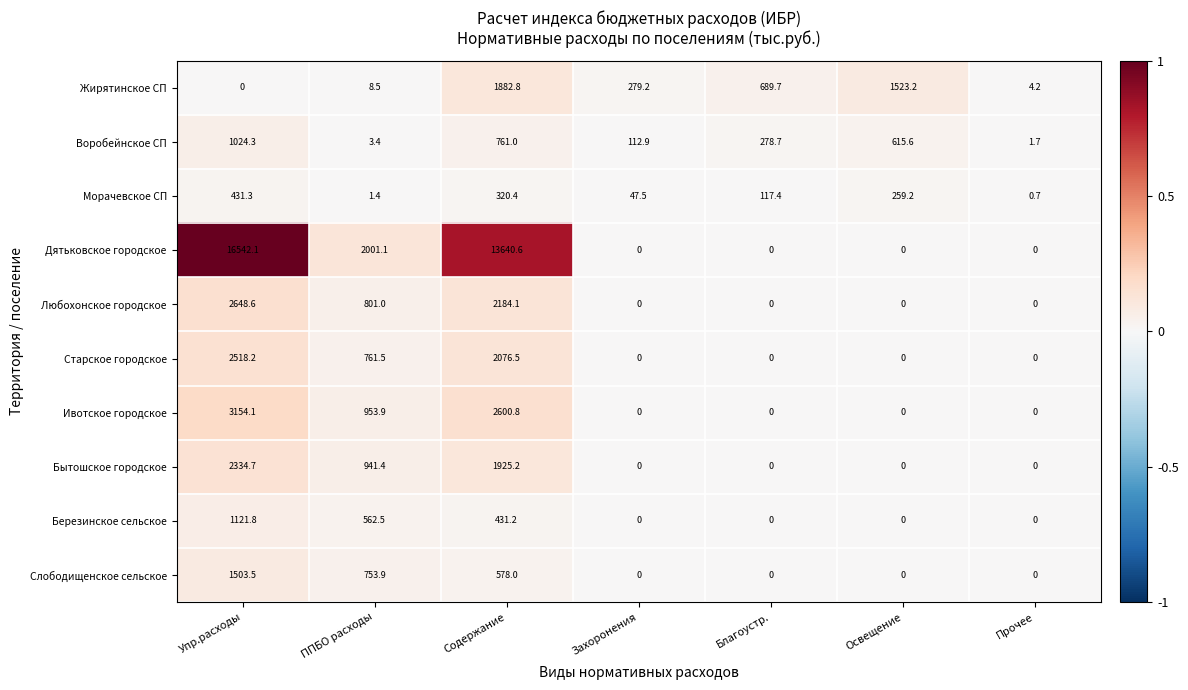

List the series in order of their peak value, lowest first.

Морачевское СП, Воробейнское СП, Березинское сельское, Слободищенское сельское, Жирятинское СП, Бытошское городское, Старское городское, Любохонское городское, Ивотское городское, Дятьковское городское